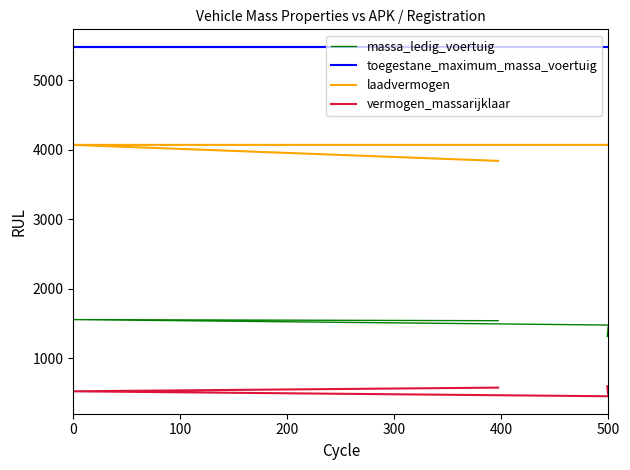

Rank the series by their average value, from lowest to highest.

vermogen_massarijklaar, massa_ledig_voertuig, laadvermogen, toegestane_maximum_massa_voertuig